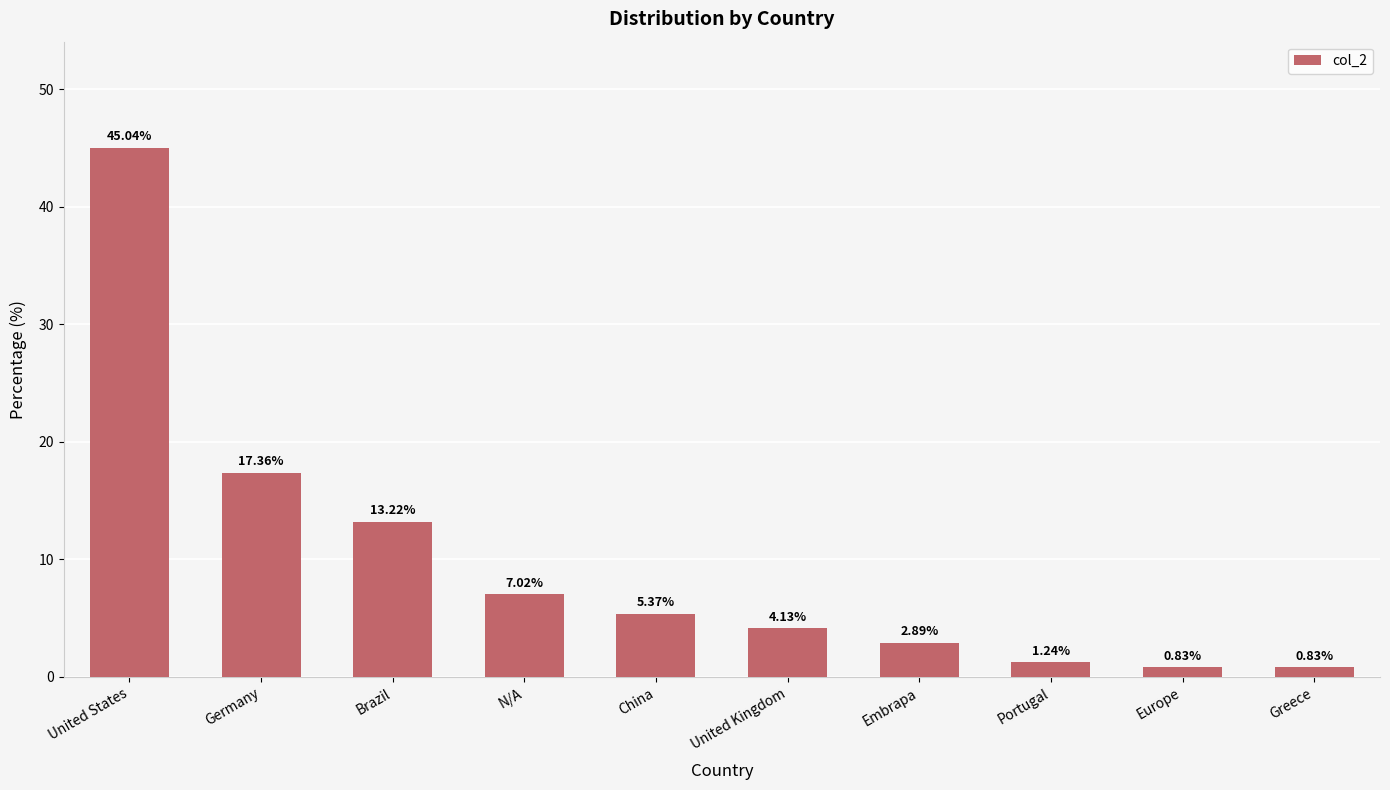

Where does the data first go above 5?

United States